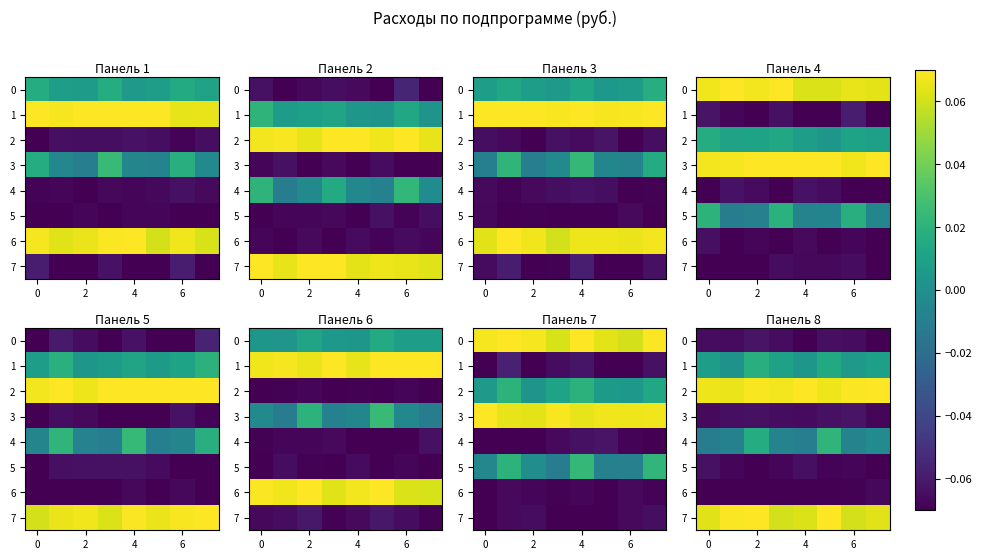

The 3 series shows -0.1 at 6. True or false?

True